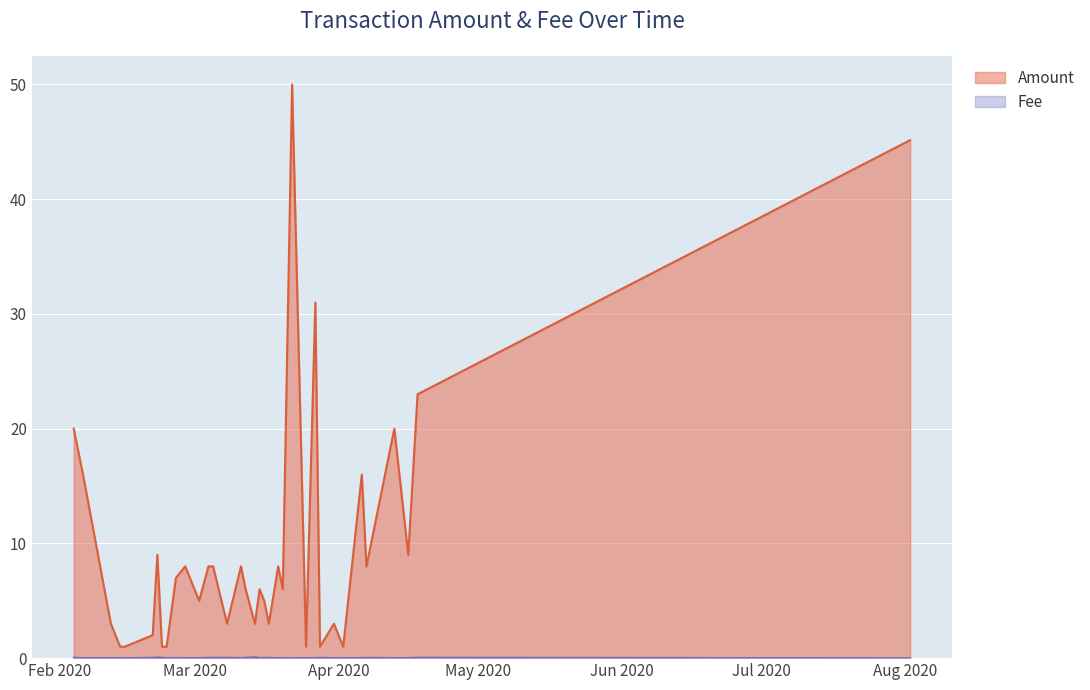

What is the label of the 31st point from the right?

2020-02-15